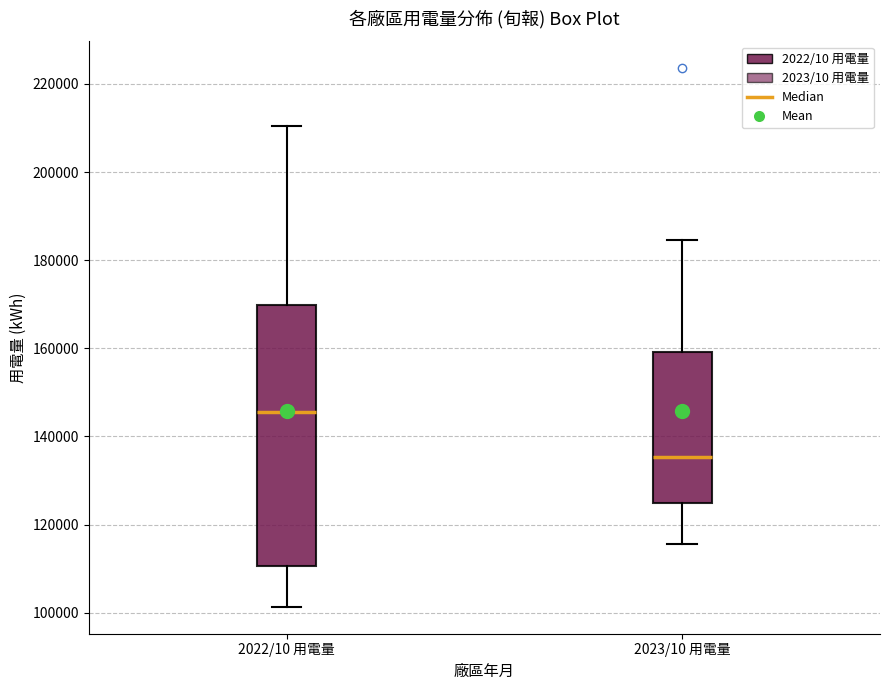

Which box has the highest median line?

2022/10 用電量